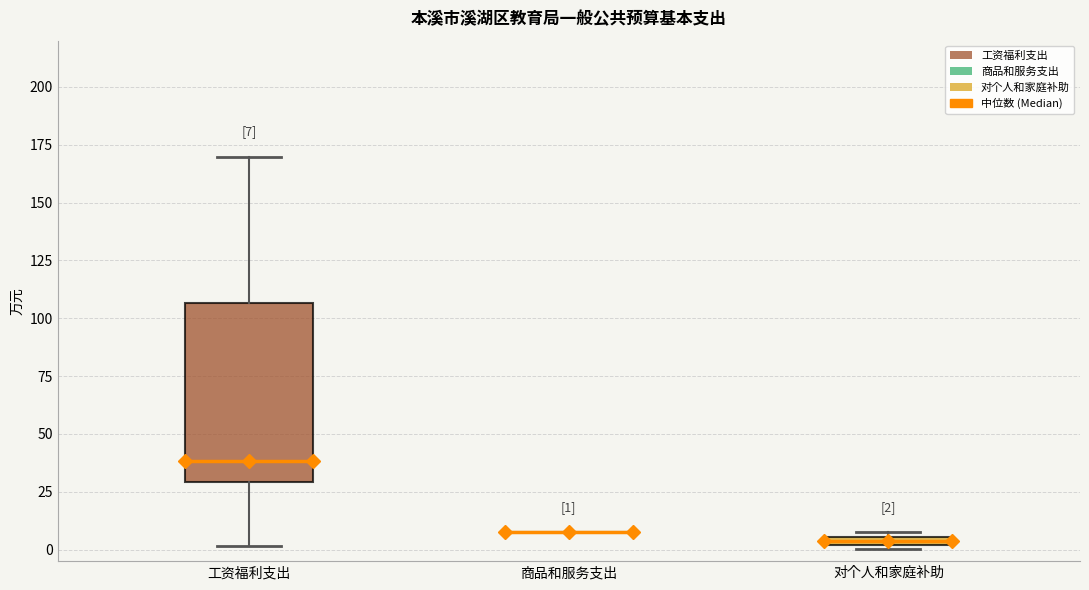

Which box is the tallest, from its lower edge to its upper edge?

工资福利支出